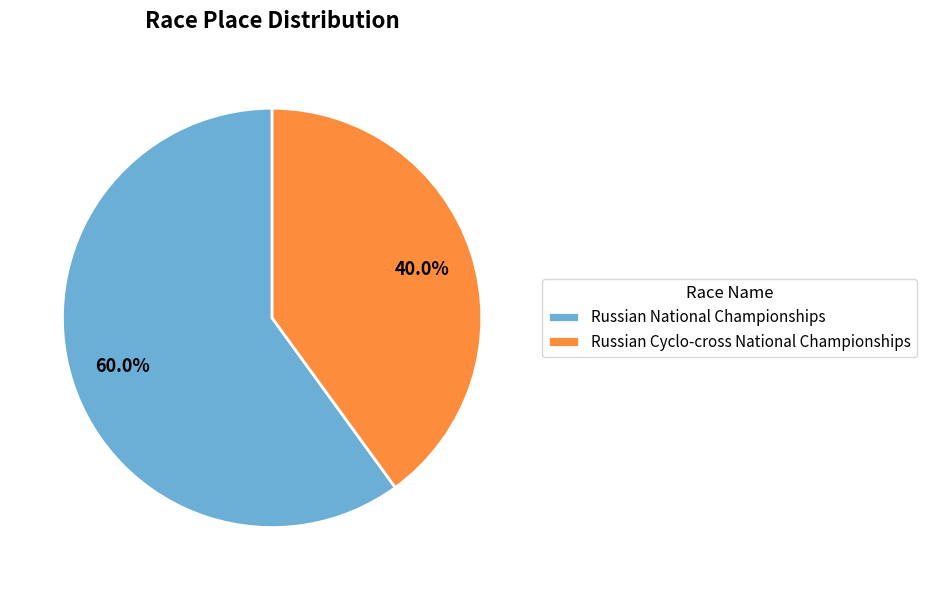

Which slice is the largest?

Russian National Championships